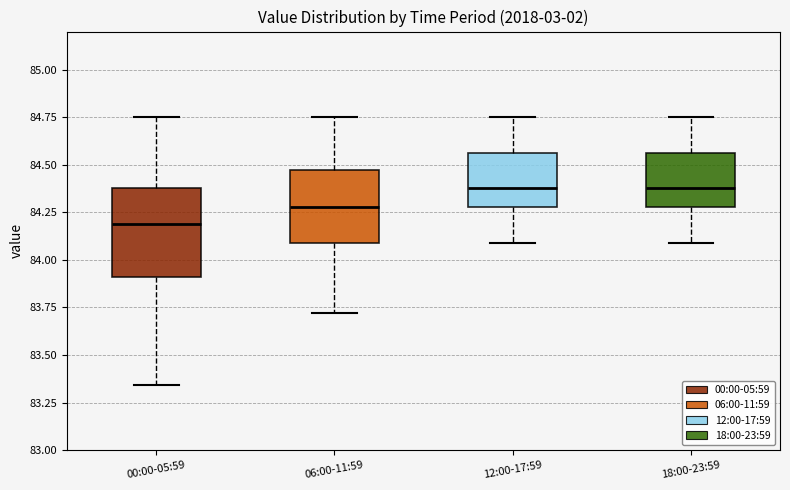

Where is the upper edge of the box for 12:00-17:59 on the y-axis? The values are not printed on the chart, so give them approximately, as read against the axis.

84.55